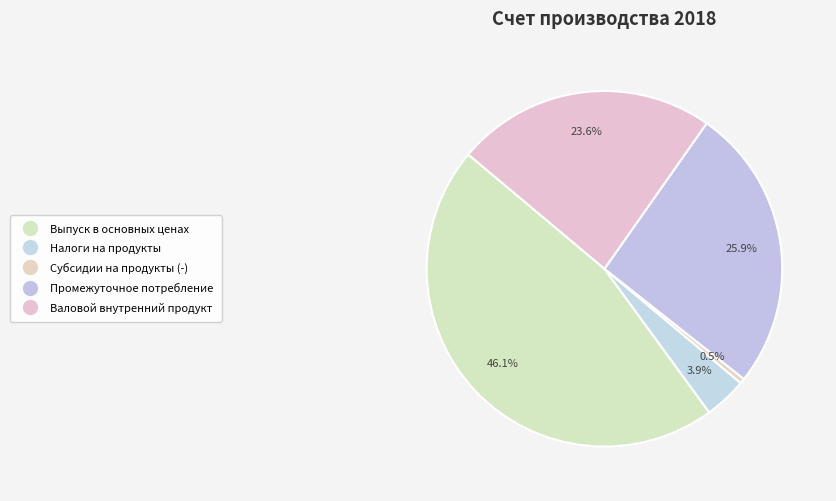

How many segments does this pie chart have?

5